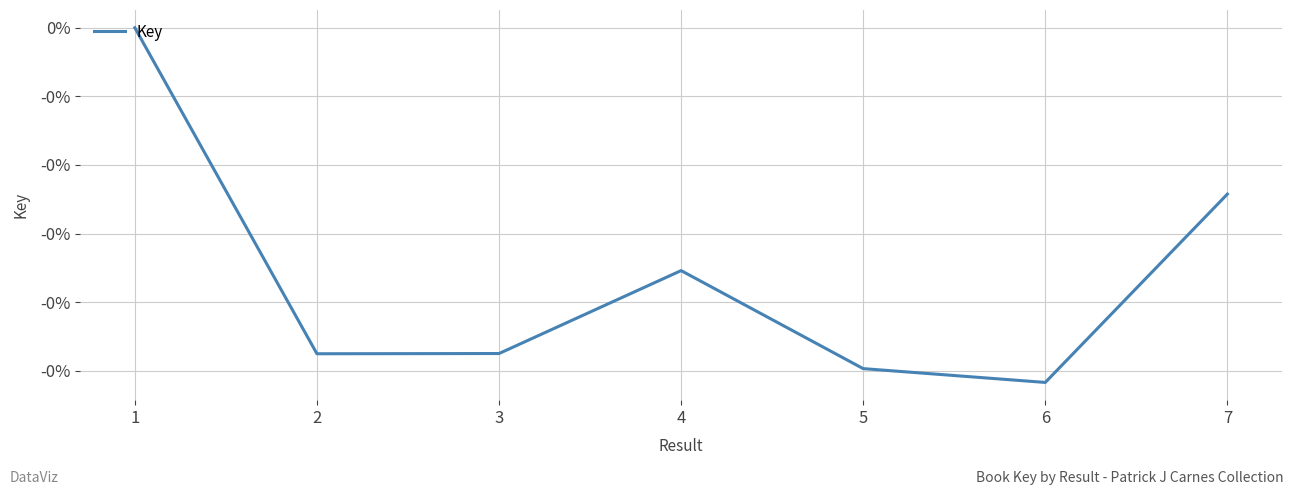

Is this an area chart (filled region under the line)?

No